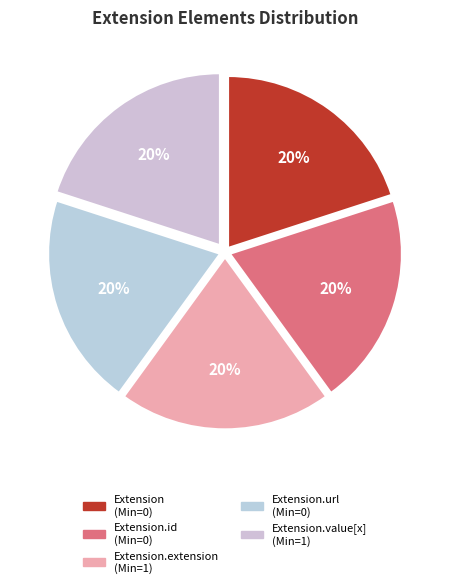

Which slice is the largest?

Extension.extension